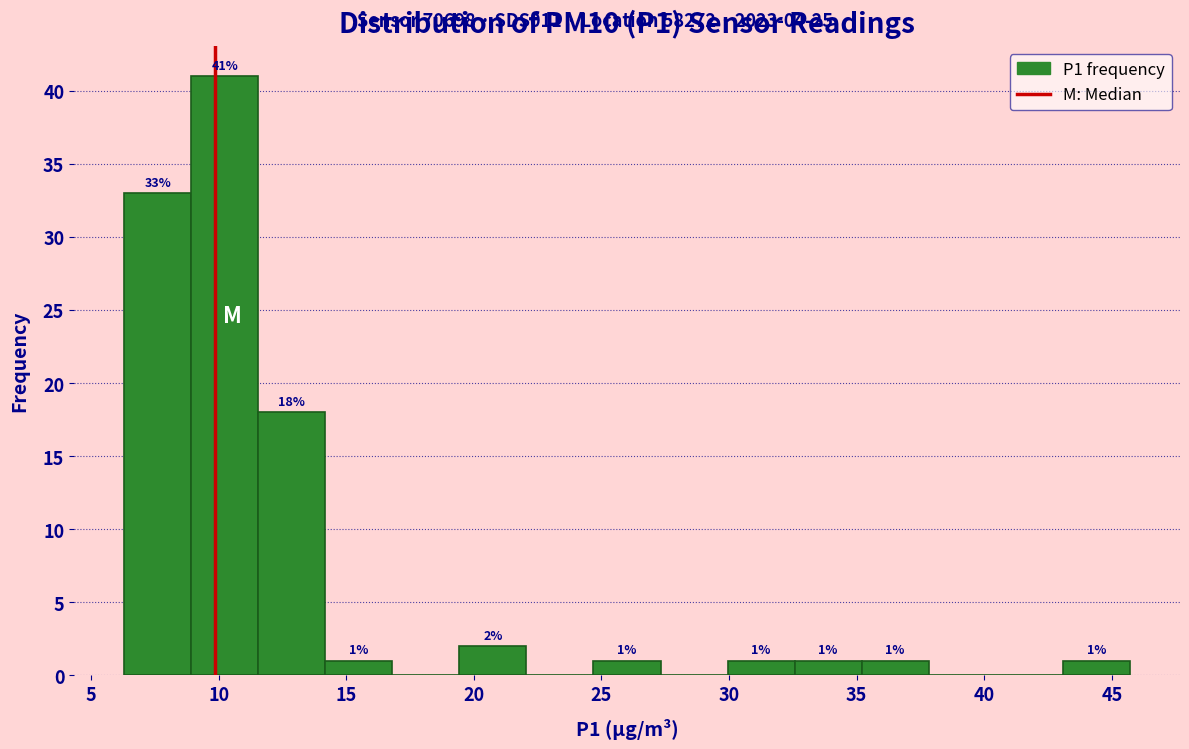

Over which range of the x-axis is the bar tallest?

9.0 to 11.5